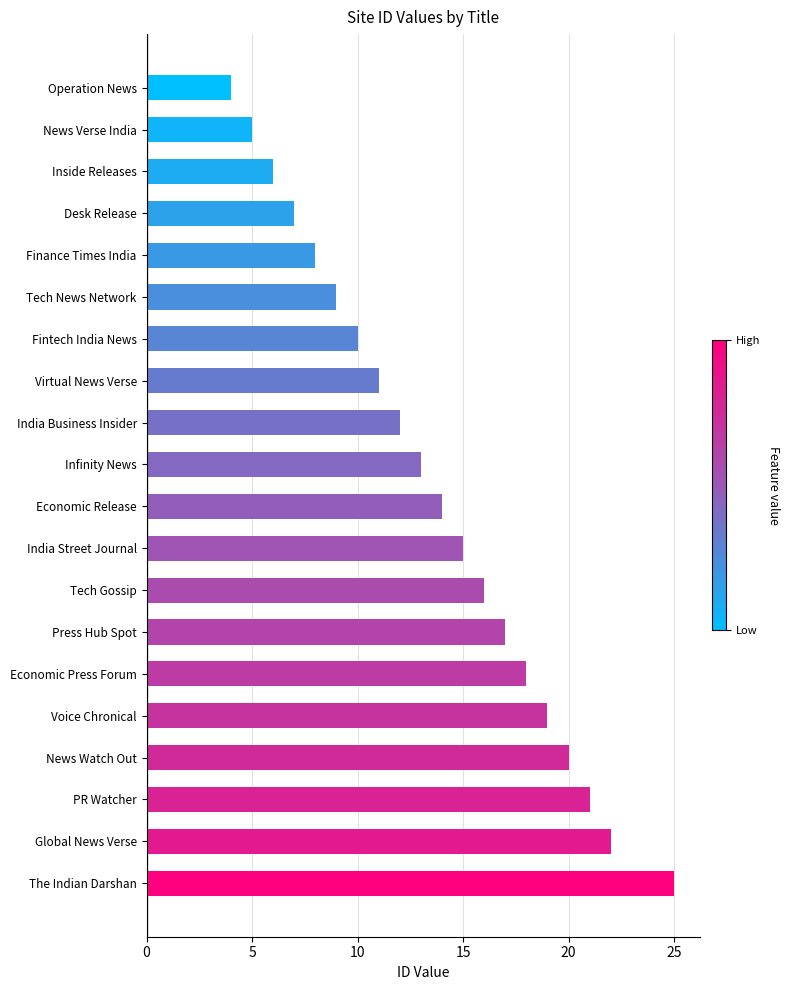

The chart shows a value of 12 at Economic Press Forum. True or false?

False